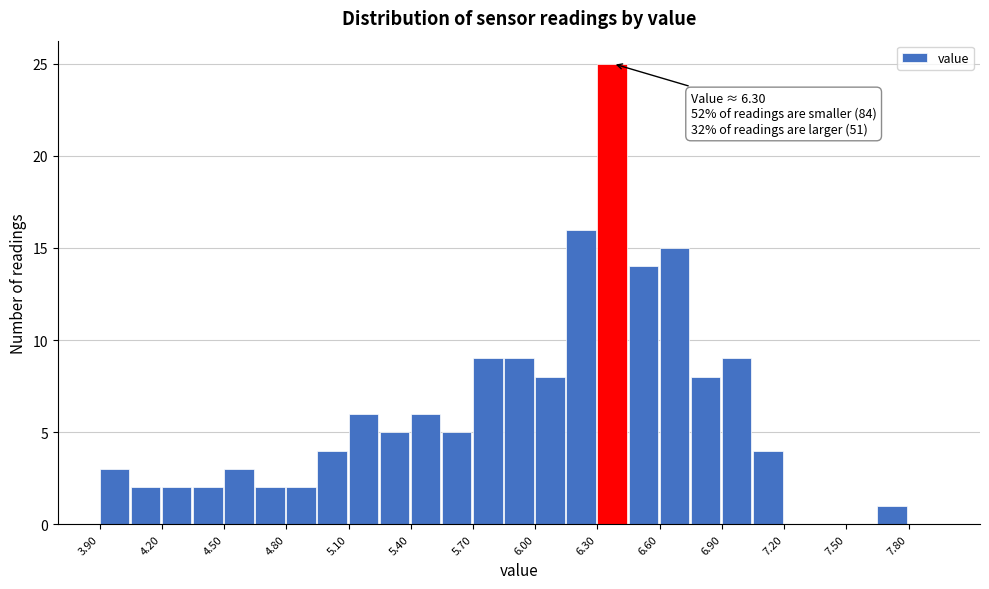

Around what value on the x-axis is the tallest bar? Give the approximate position of its centre, as read against the axis.

6.35